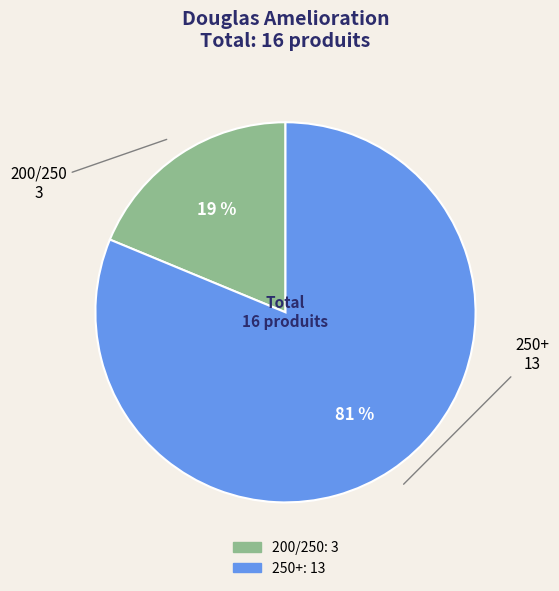

Combined, do 200/250 and 250+ account for over 50%?

Yes